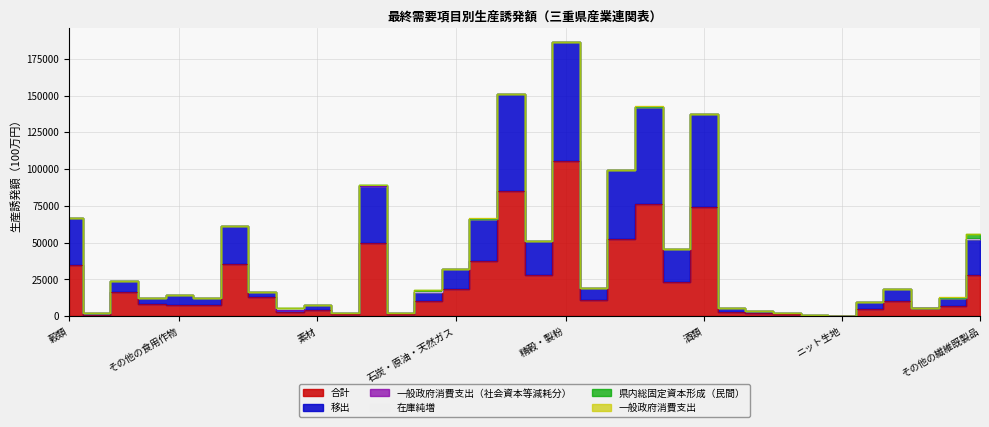

List the series in order of their peak value, highest first.

合計, 移出, 県内総固定資本形成（民間）, 在庫純増, 一般政府消費支出, 一般政府消費支出（社会資本等減耗分）